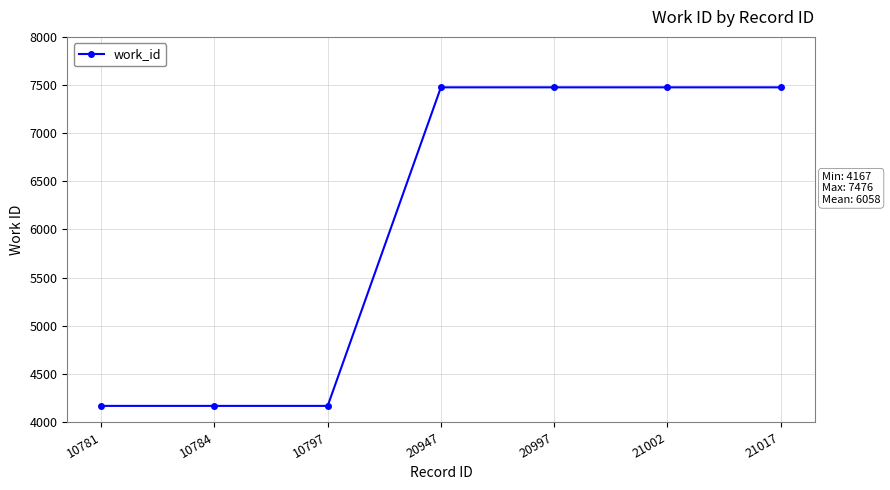

Count the number of categories in the chart.

7